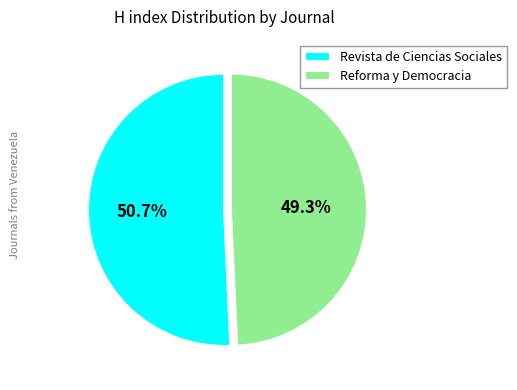

What percentage is NOT represented by Revista de Ciencias Sociales?

49.3%